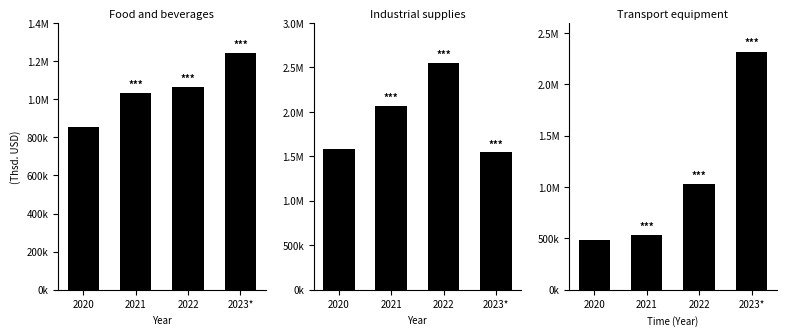

Rank the categories by Industrial supplies value from lowest to highest.

2023*, 2020, 2021, 2022